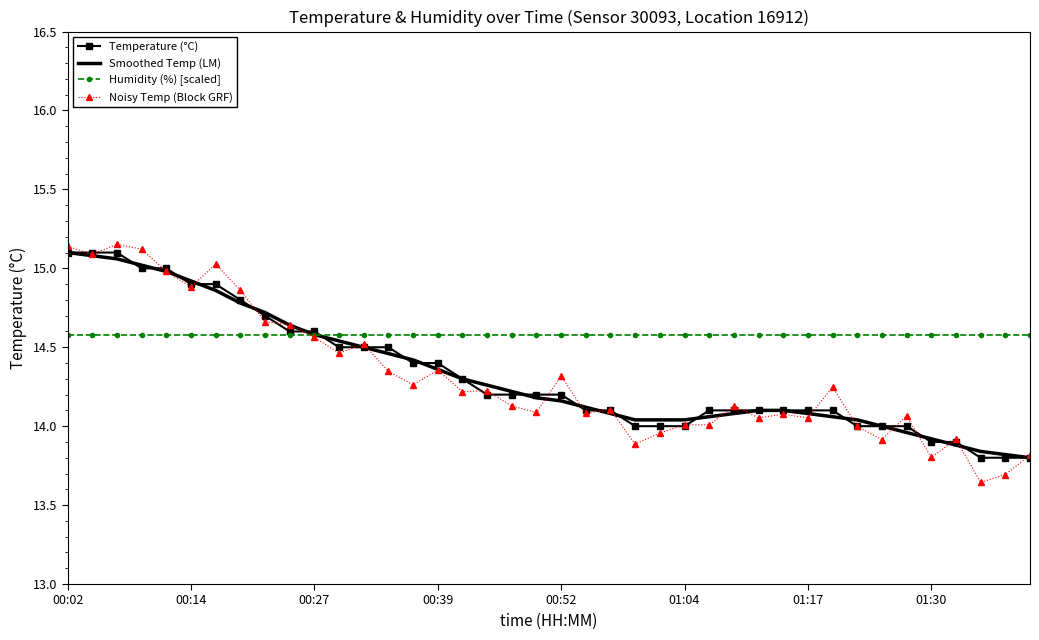

Which series has the widest spread of values?

Noisy Temp (Block GRF)